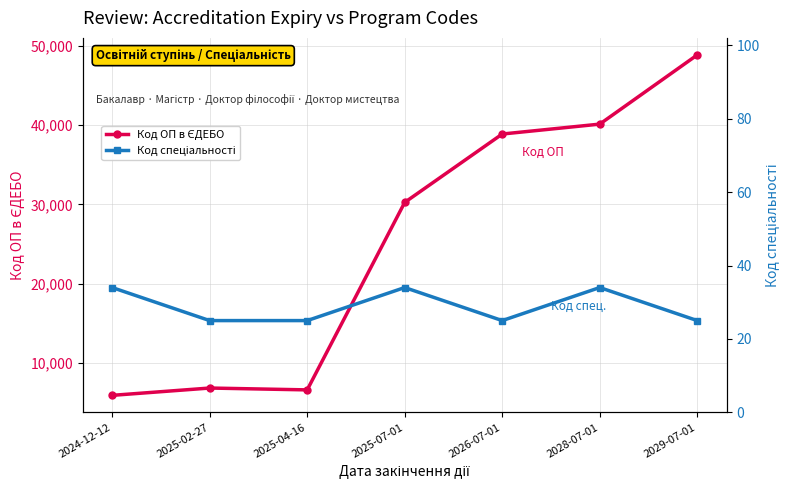

Rank the categories by Код спеціальності value from lowest to highest.

2025-02-27, 2025-04-16, 2026-07-01, 2029-07-01, 2024-12-12, 2025-07-01, 2028-07-01